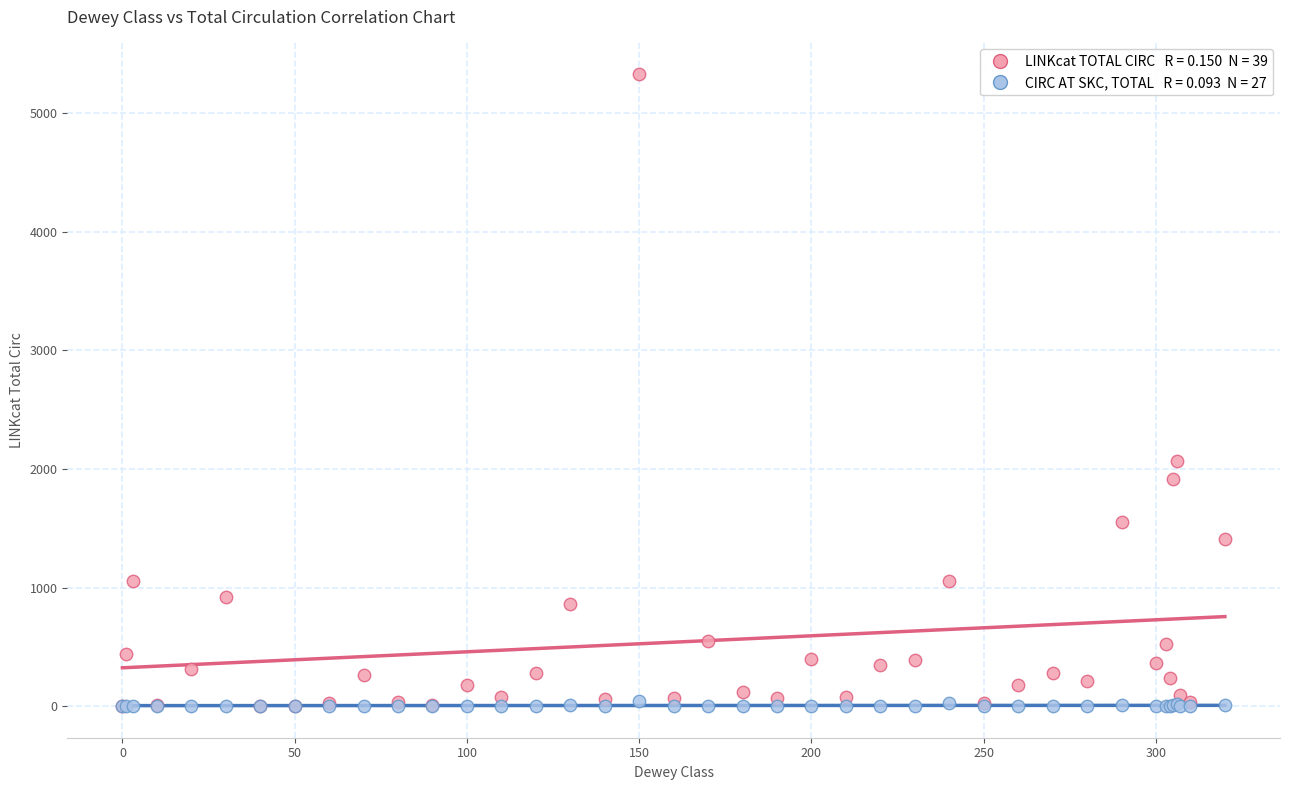

Across all series, what Y value is closest to 2665?

2063